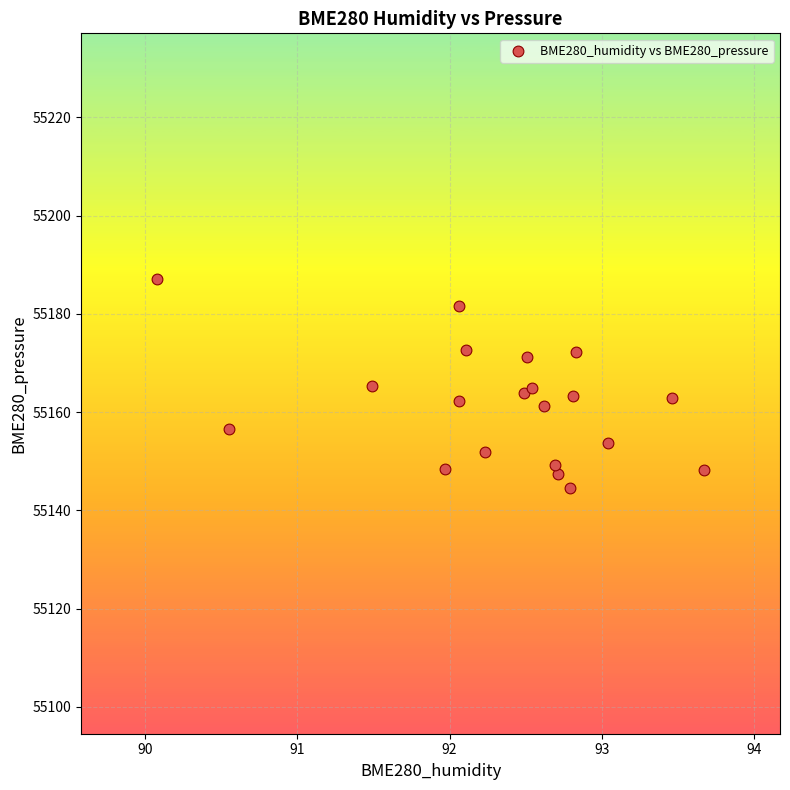

What is the range of Y values (max minus min)?

42.6